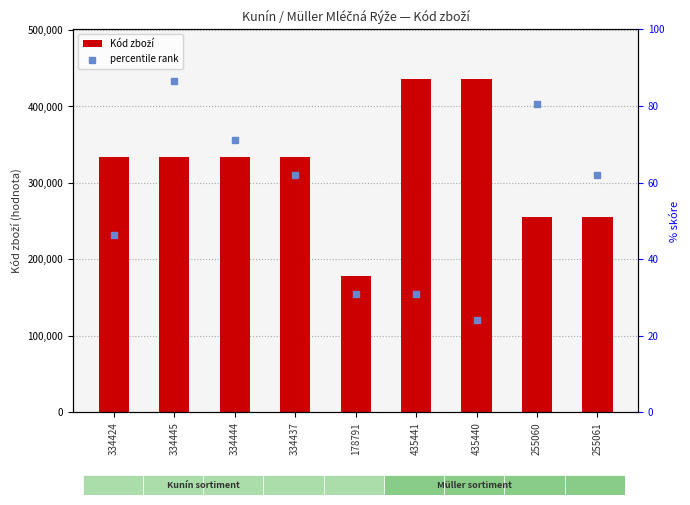

At which category is the sum across all series the highest?

435441